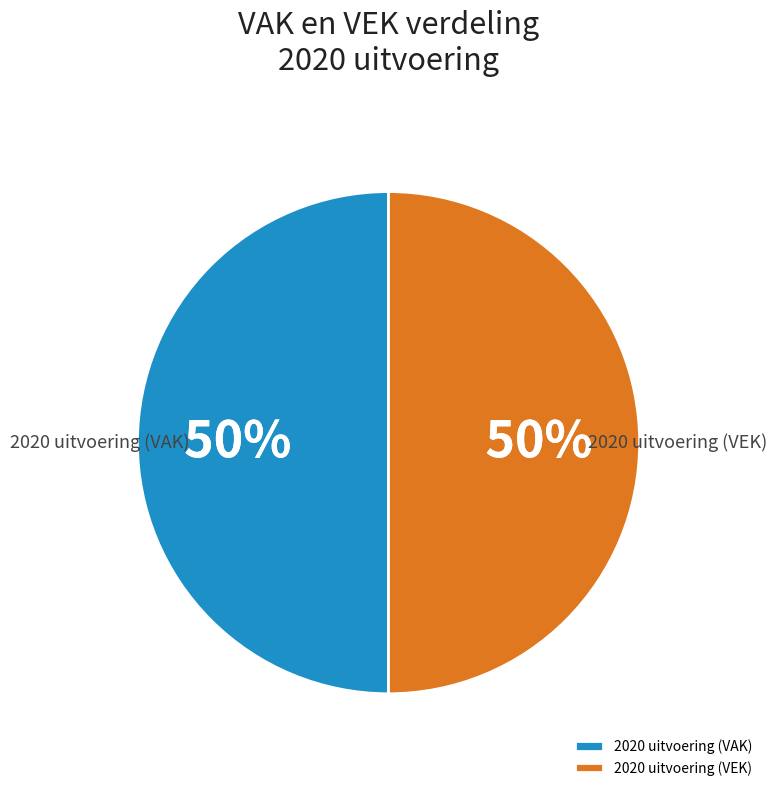

To the nearest percent, what is the combined percentage of 2020 uitvoering (VEK) and 2020 uitvoering (VAK)?

100%